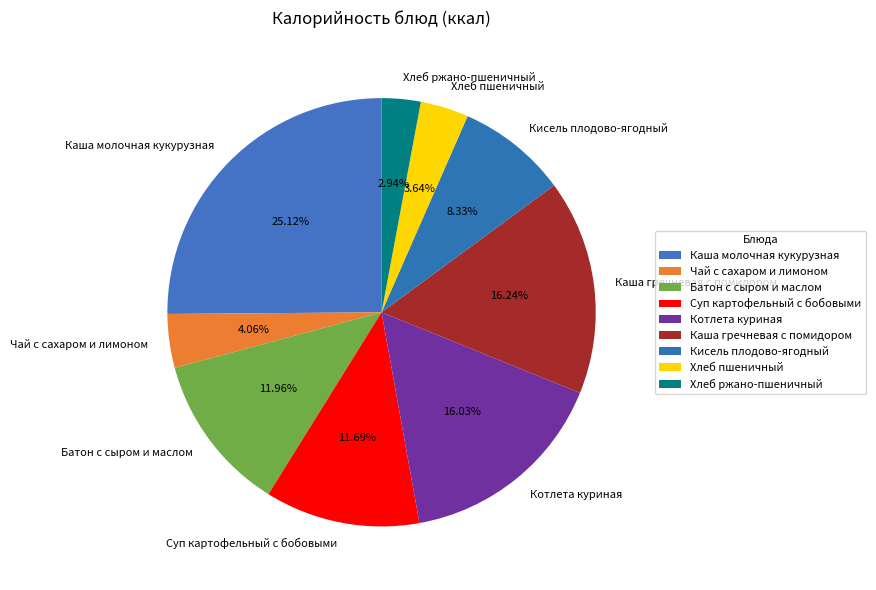

Does Батон с сыром и маслом account for over 50% of the chart?

No